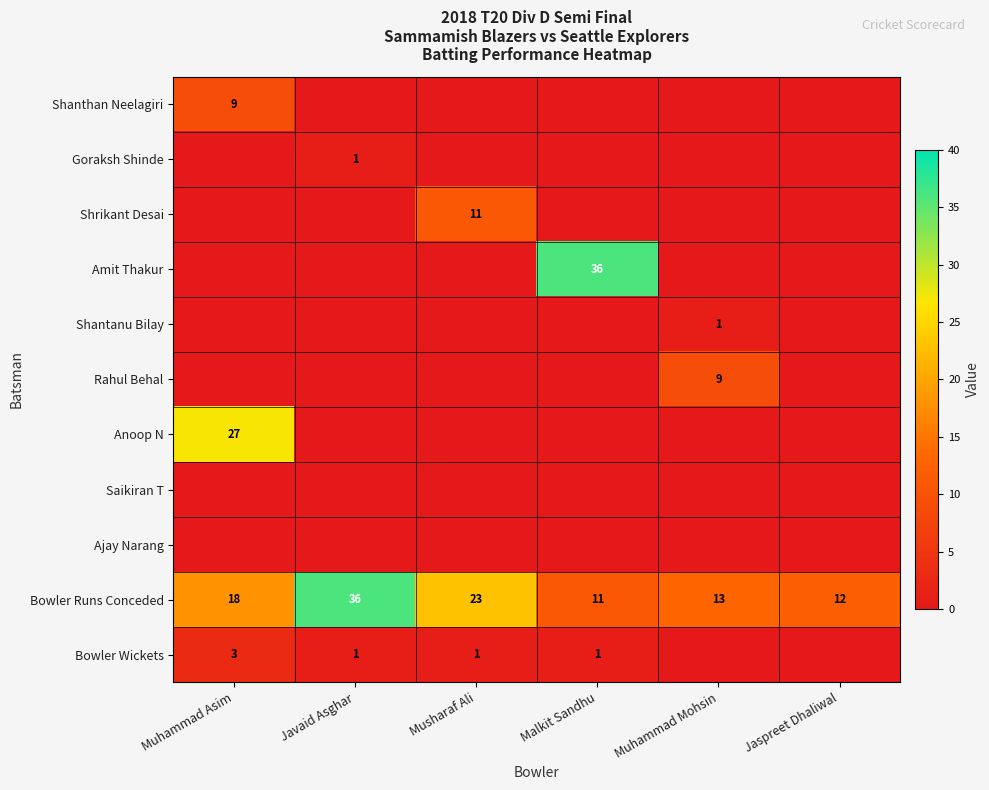

True or false: Anoop N has a value of 27 at Muhammad Asim.

True